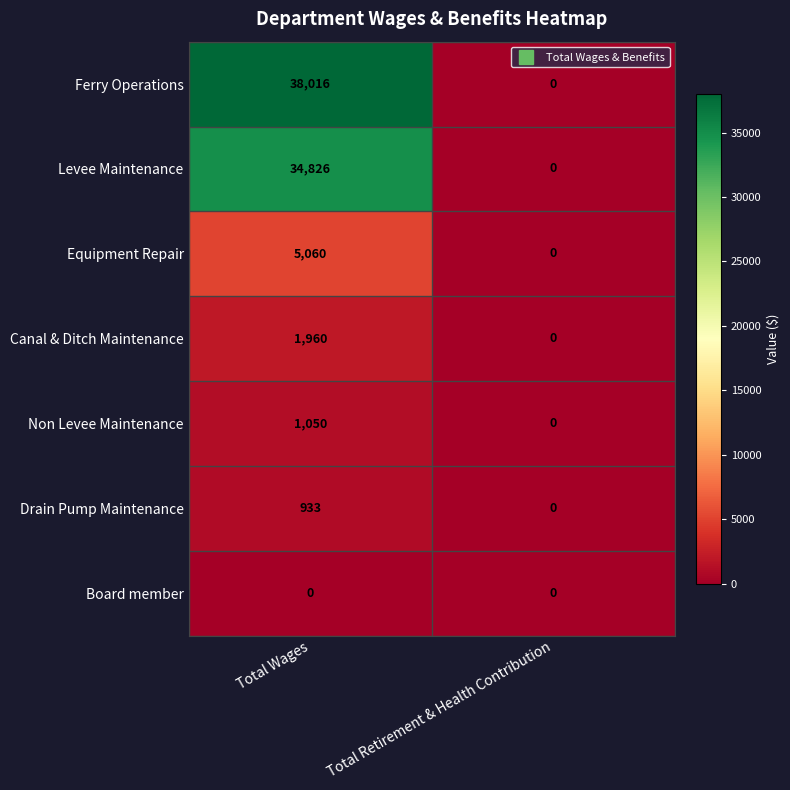

At which label is Drain Pump Maintenance closest to 466?

Total Retirement & Health Contribution